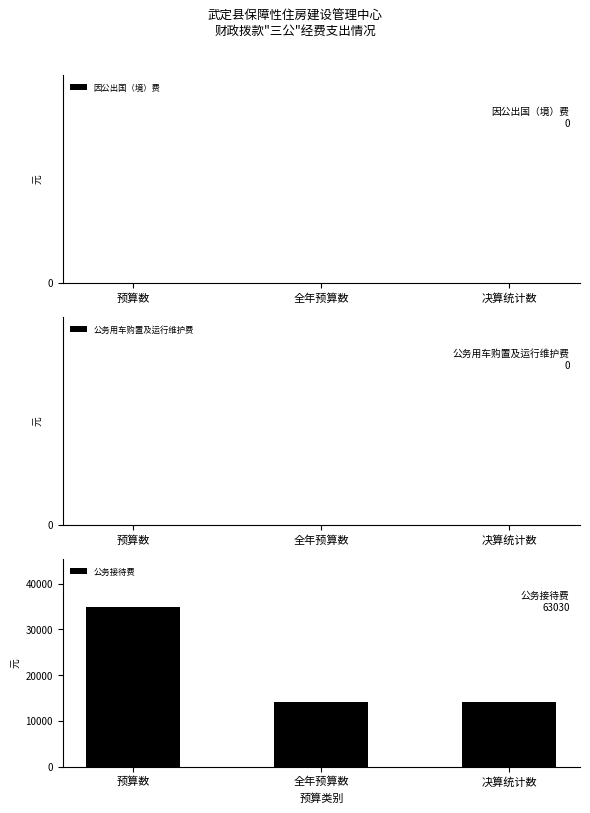

Reading left to right, what are all the values shown in this chart?

34850	14090	14090